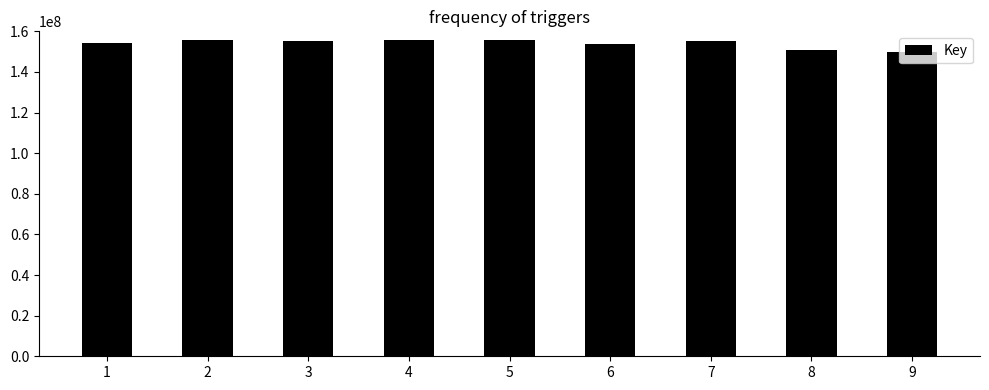

What is the minimum value shown in the chart?

149622766